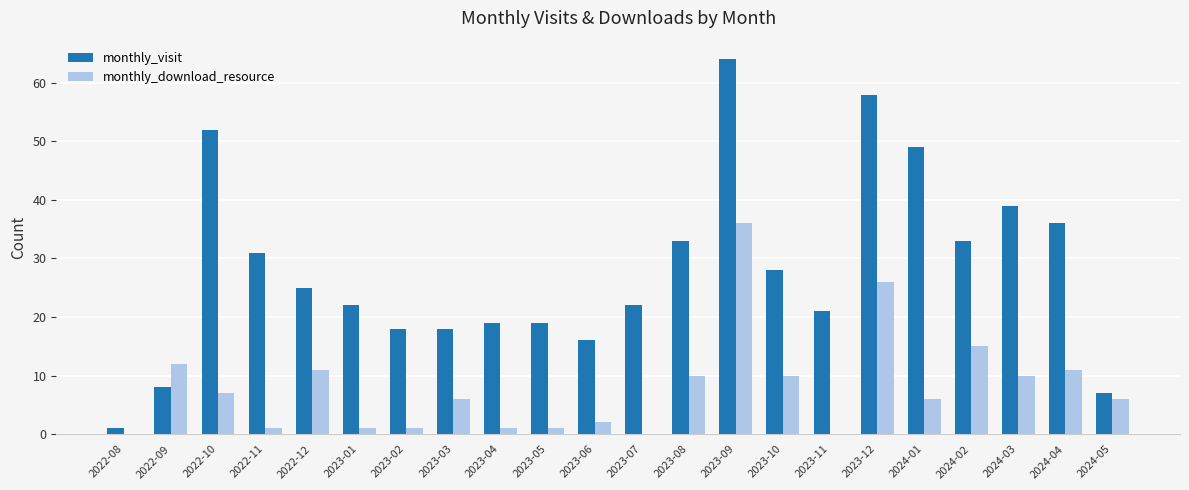

Is it true that monthly_visit equals 19 at 2023-04?

True